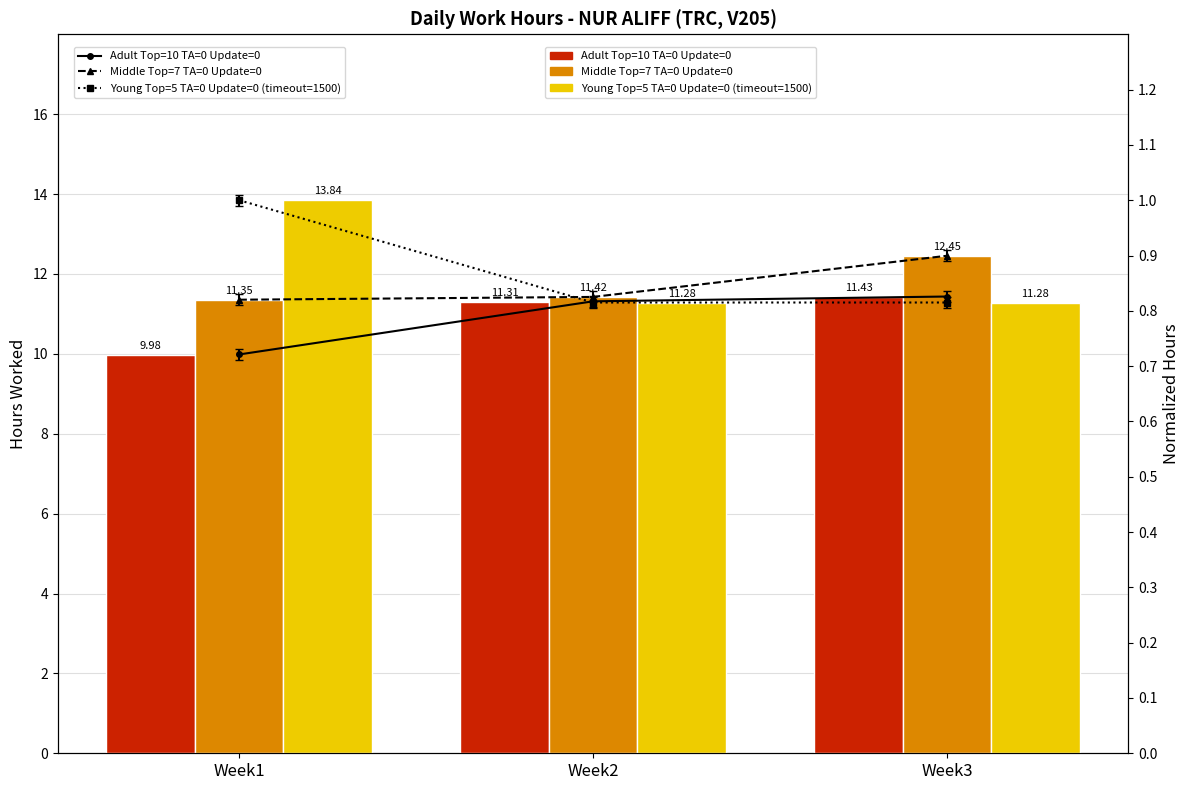

Rank the categories by Young Top=5 TA=0 Update=0 (timeout=1500) value from lowest to highest.

Week2, Week3, Week1